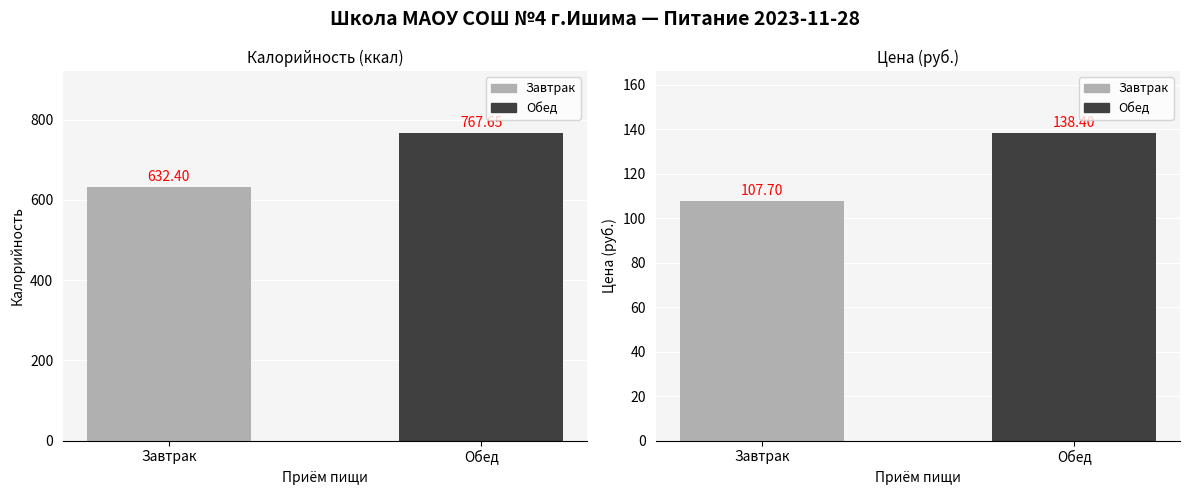

Are the bars horizontal?

No